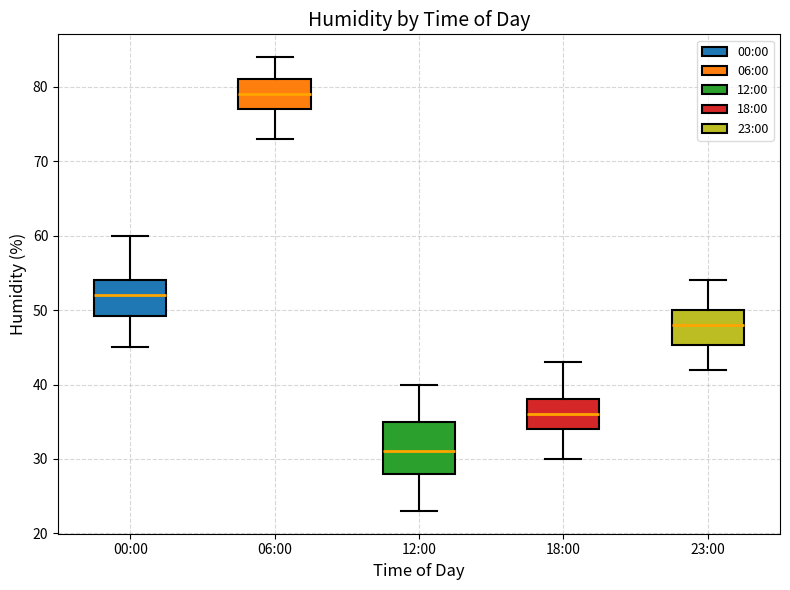

Reading left to right, transcribe this box plot: for each box, give where its median line is, the range the box spans, and where its two whiskers end, as read against the y-axis. The values are not printed on the chart, so give them approximately, as read against the axis.

00:00: median 52, box 49 to 54, whiskers 45 to 60
06:00: median 79, box 77 to 81, whiskers 73 to 84
12:00: median 31, box 28 to 35, whiskers 23 to 40
18:00: median 36, box 34 to 38, whiskers 30 to 43
23:00: median 48, box 45 to 50, whiskers 42 to 54